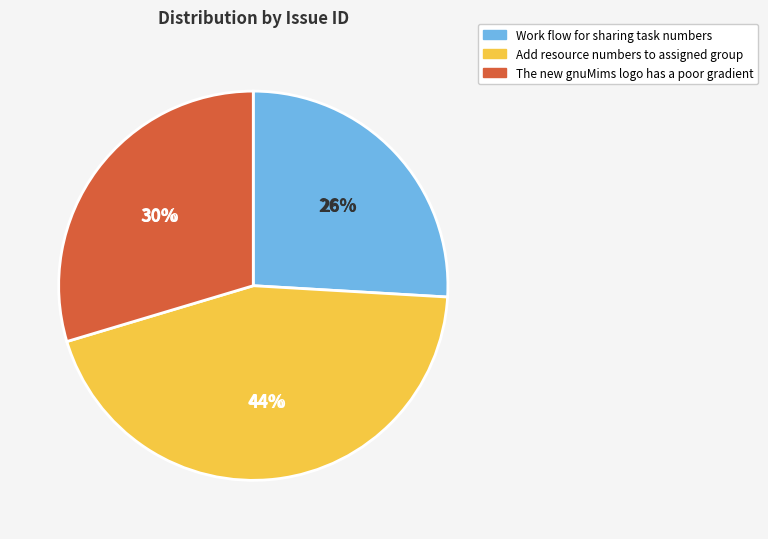

To the nearest percent, what is the combined percentage of Add resource numbers to assigned group and The new gnuMims logo has a poor gradient?

74%